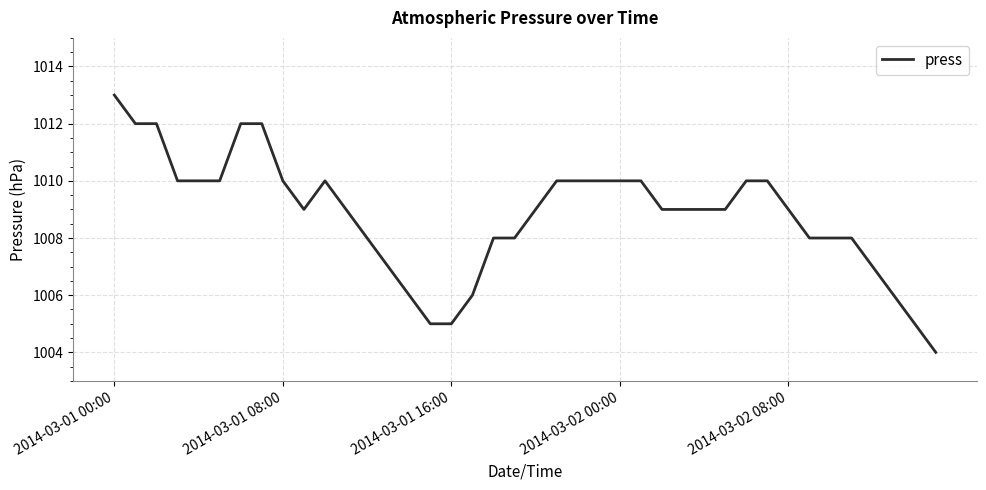

What is the difference between the maximum and minimum values?

9